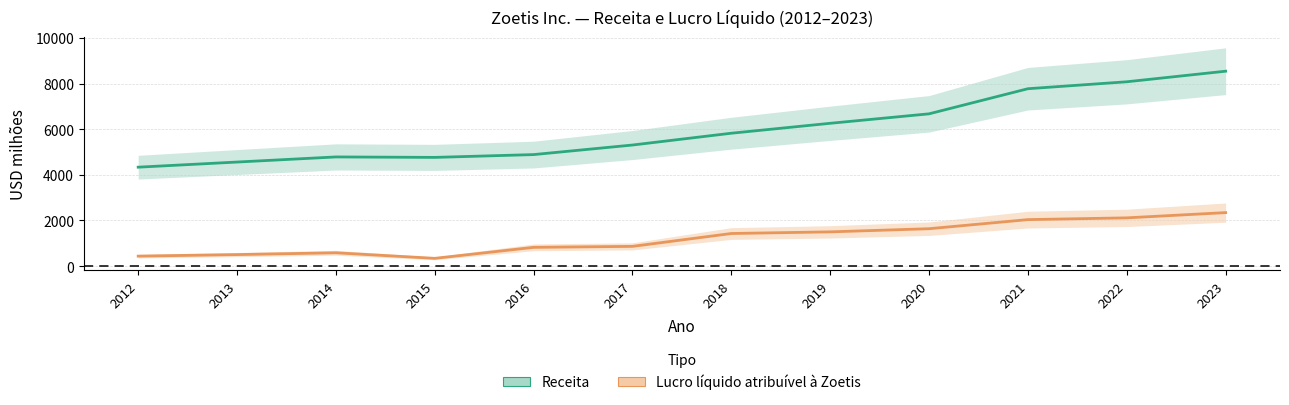

At which category does Receita reach its first local valley?

2015